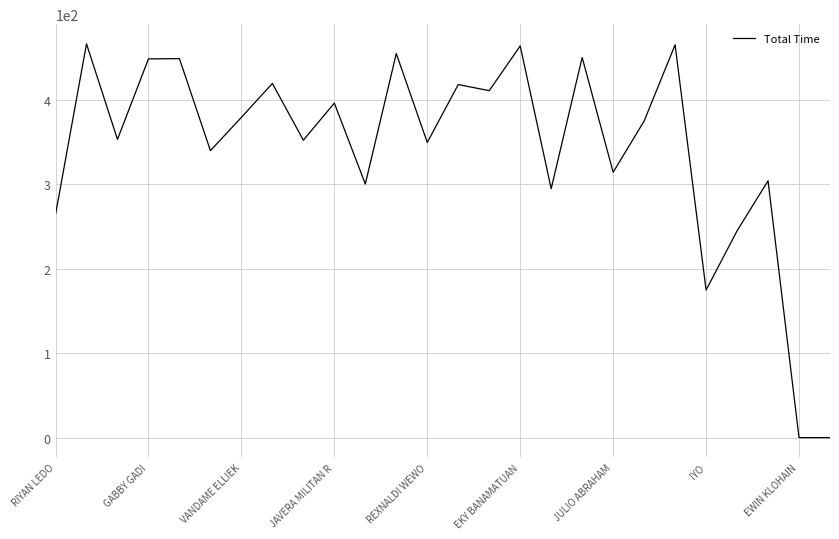

What is the greatest value displayed?

466.3